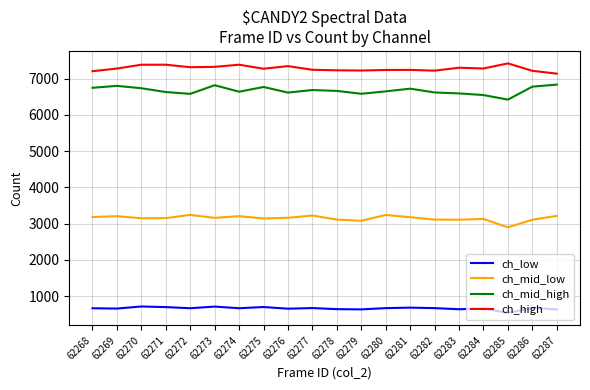

What is the minimum value for ch_mid_low?

2898